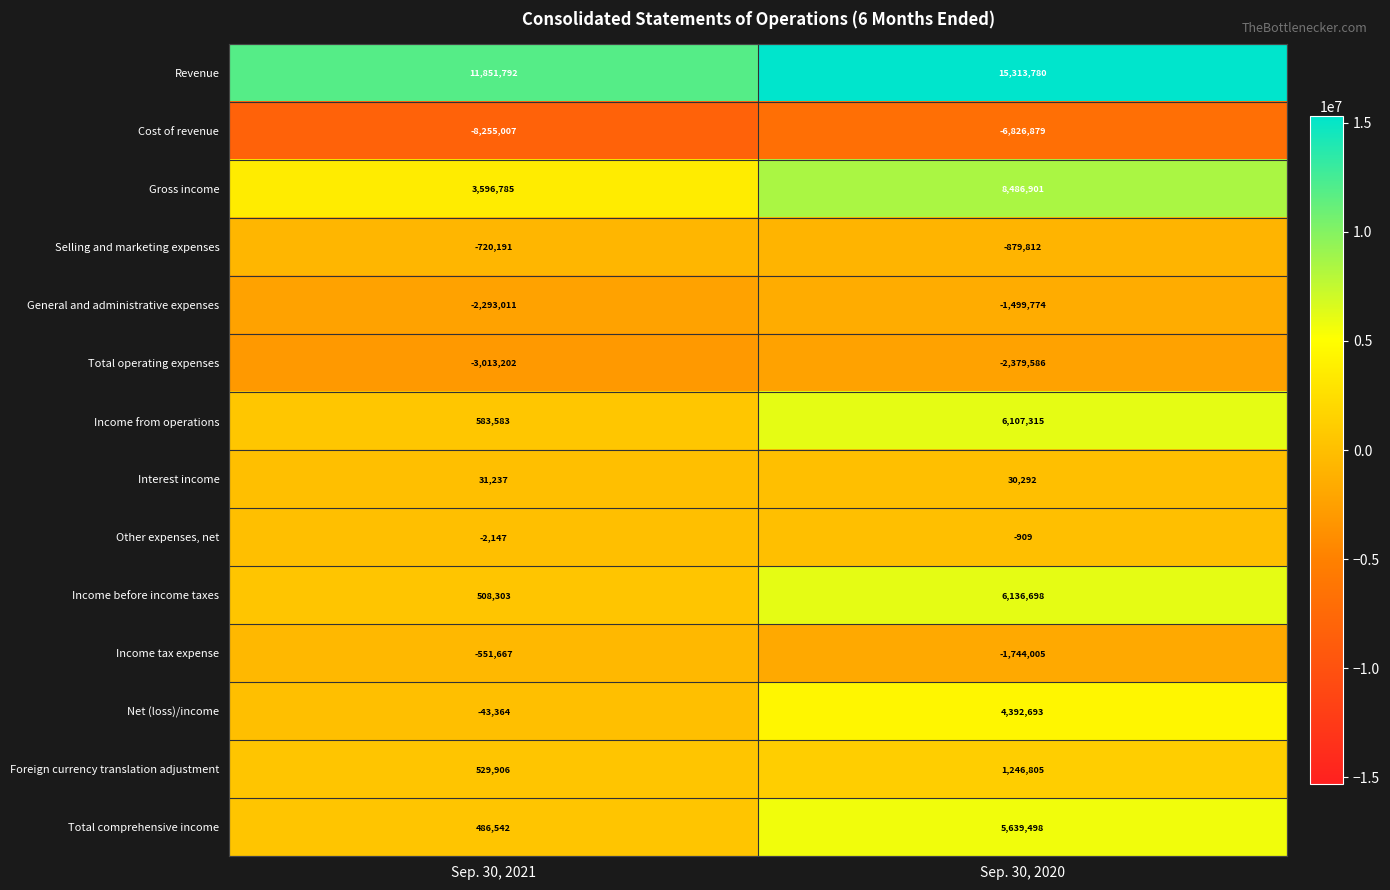

What is the highest value of the Revenue series?

15313780